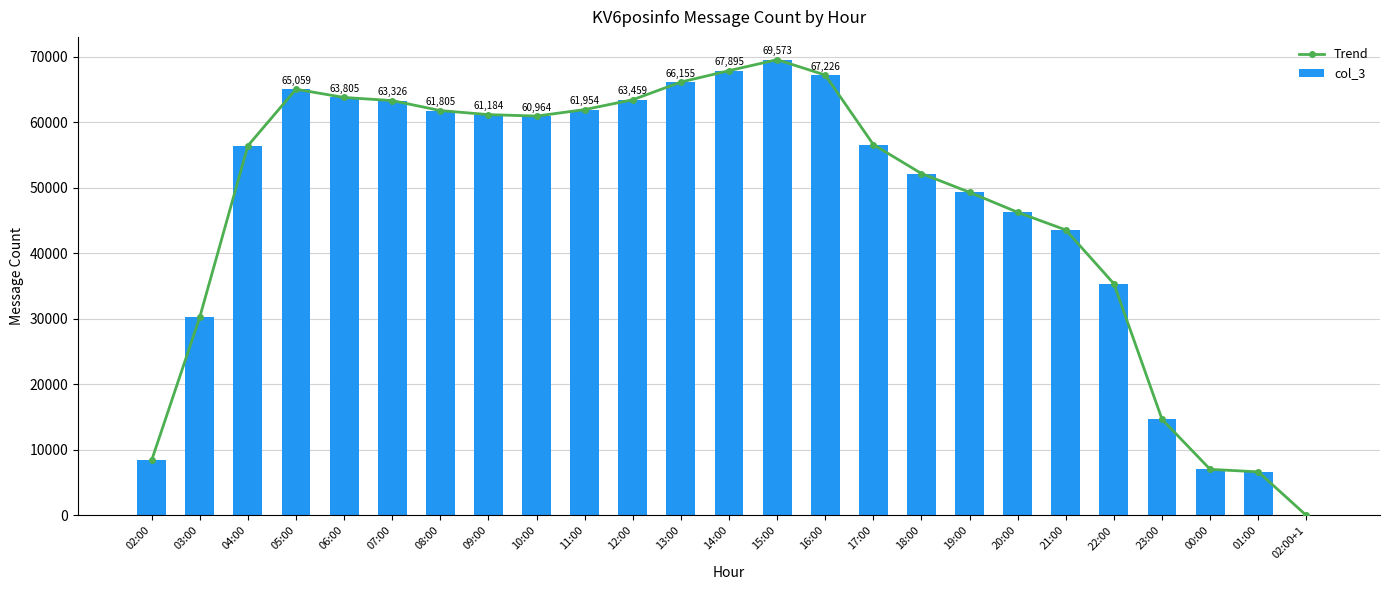

True or false: col_3 has a value of 56612 at 17:00.

True